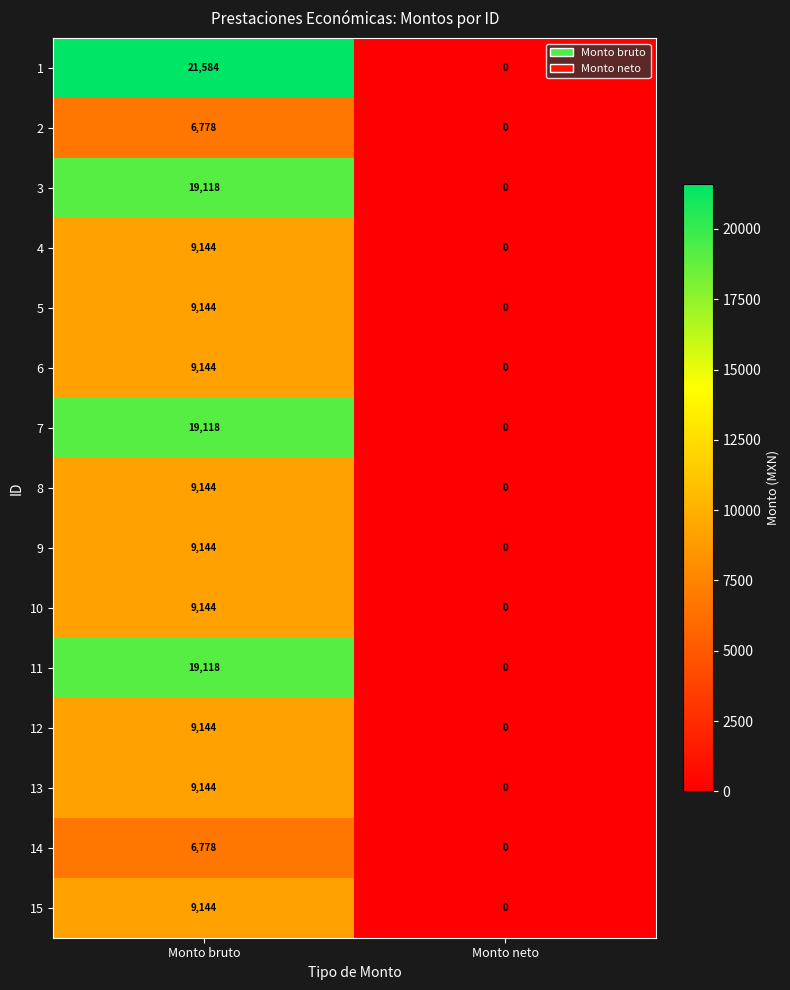

The 4 series shows 0 at Monto neto. True or false?

True